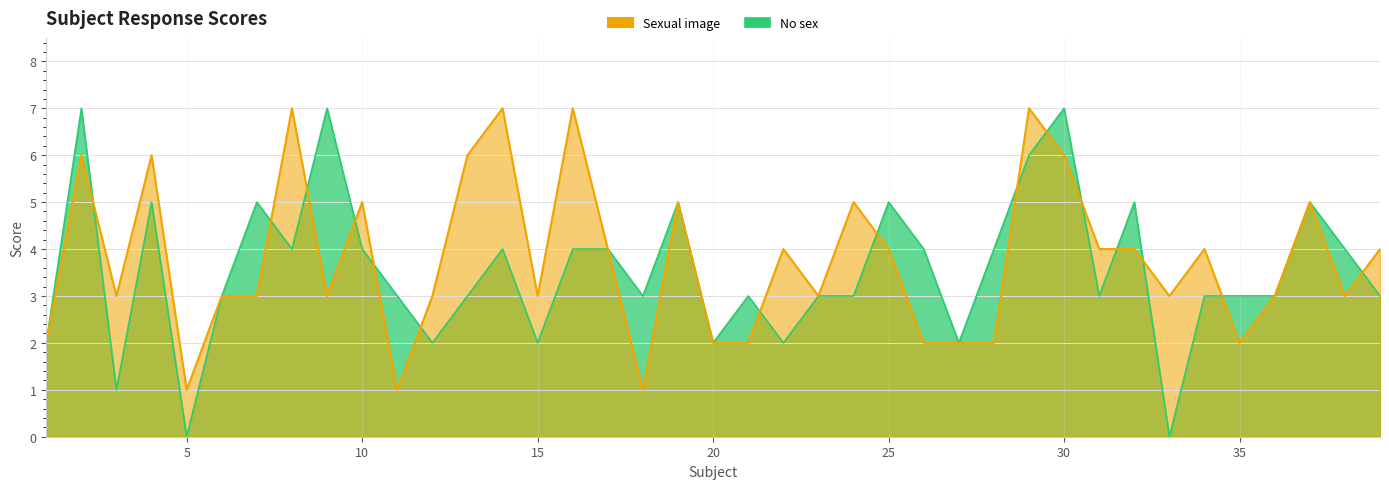

What is the sum of all Sexual image values?

147